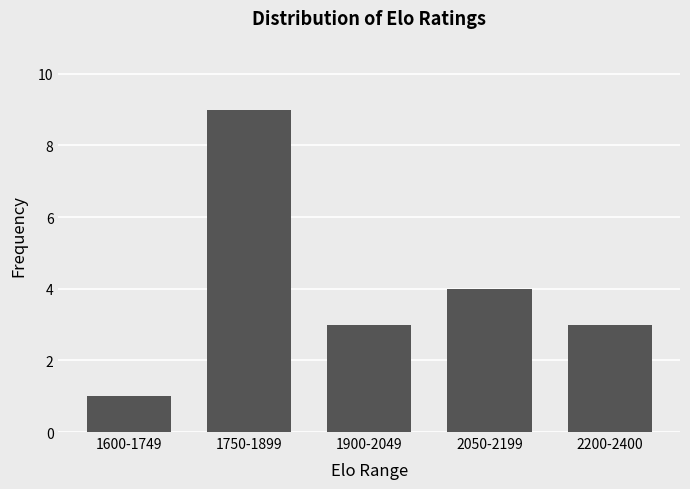

What value does the data have at 1600-1749?

1